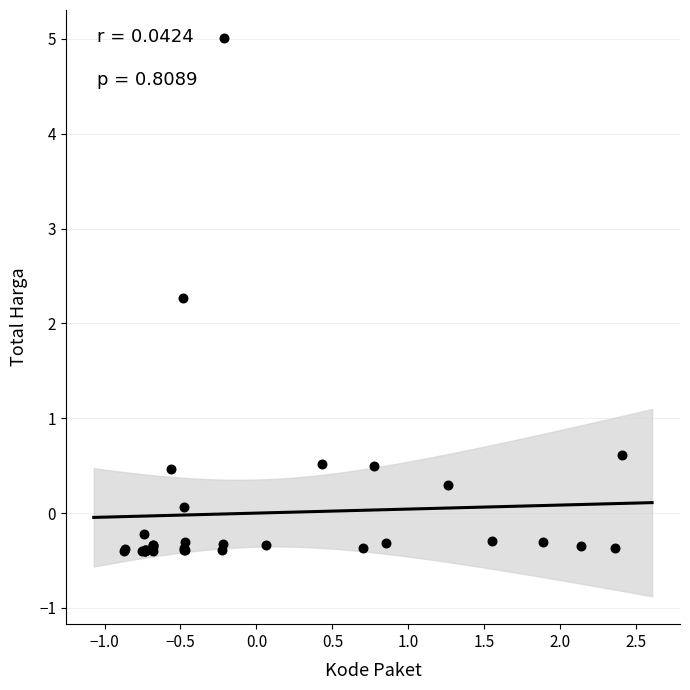

What Y value in the scatter plot is closest to 2?

2.3